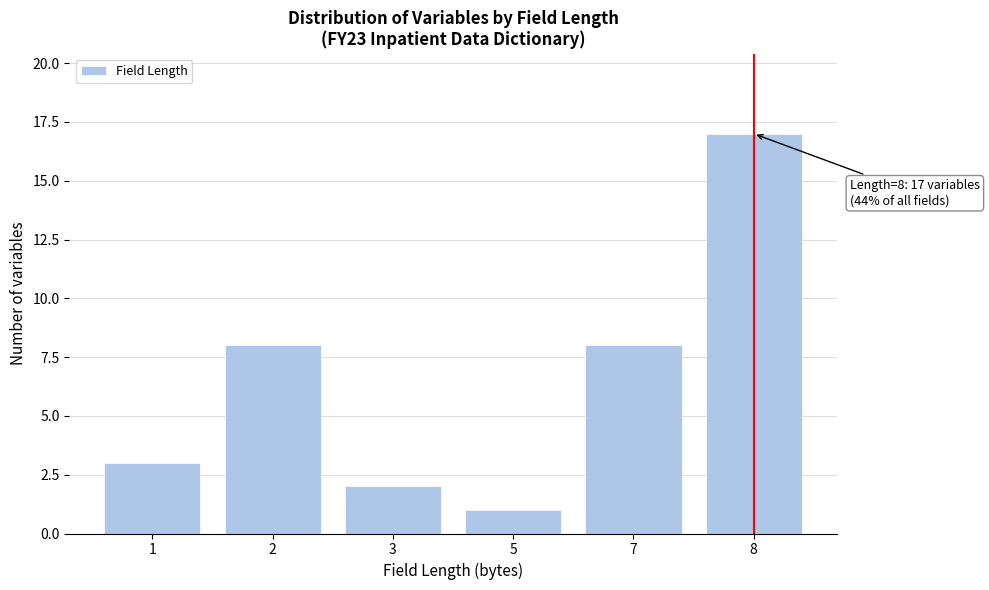

Reading left to right, extract all data points from this chart.

1=3	2=8	3=2	5=1	7=8	8=17